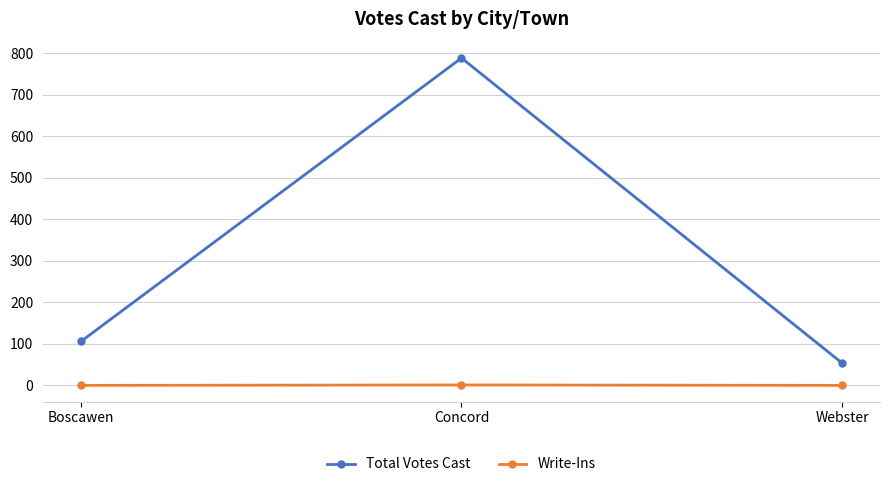

What is the approximate value of Total Votes Cast at Boscawen, to the nearest 100?

100